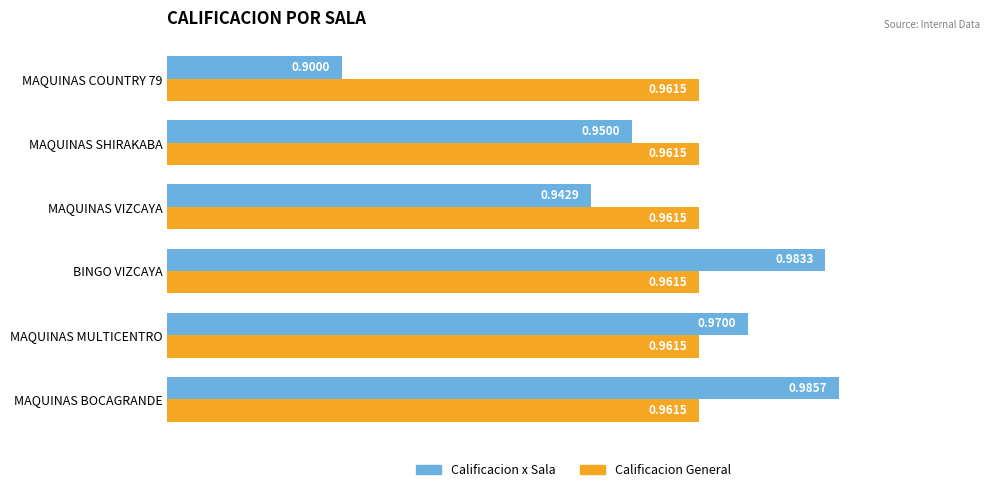

Which category has the highest value across all series?

MAQUINAS BOCAGRANDE